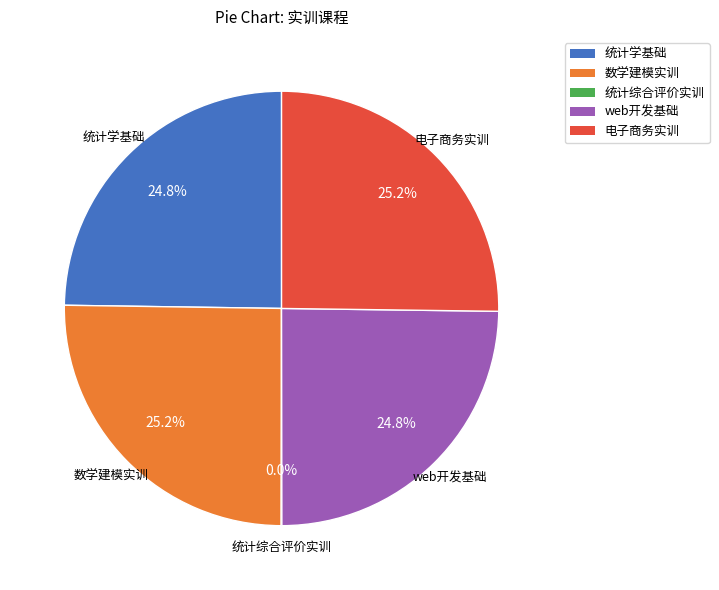

Is it true that 数学建模实训 is 20% of the pie?

False